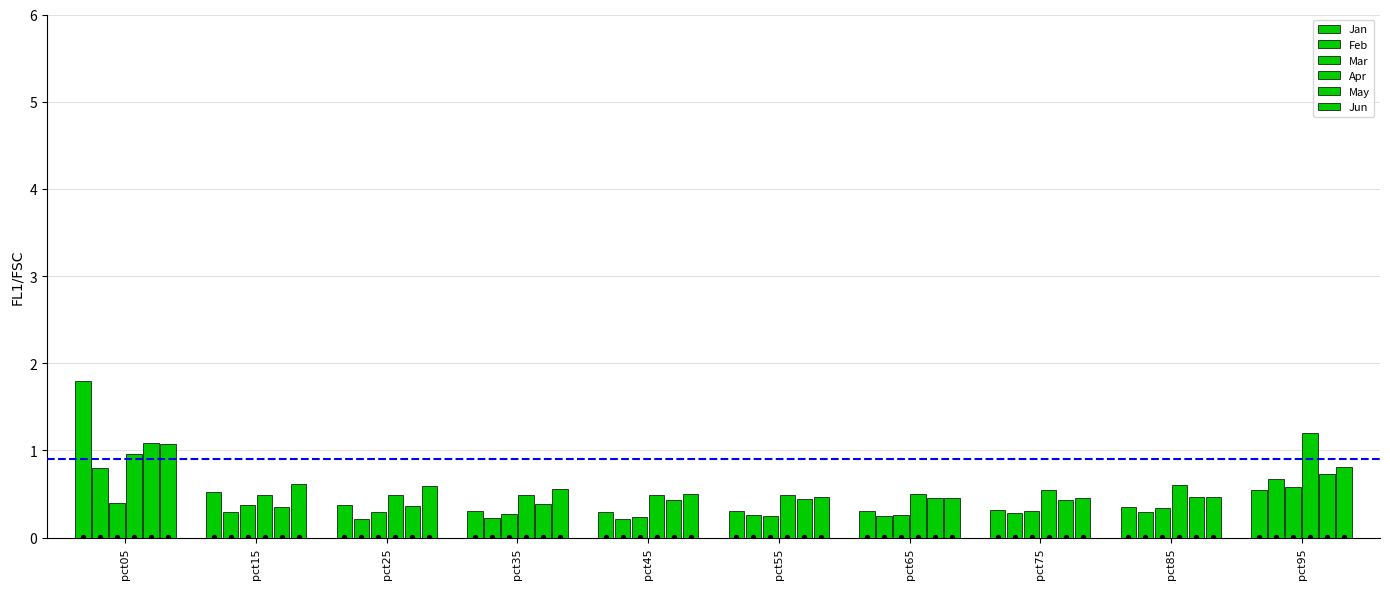

Which series has the largest total across all categories?

Apr